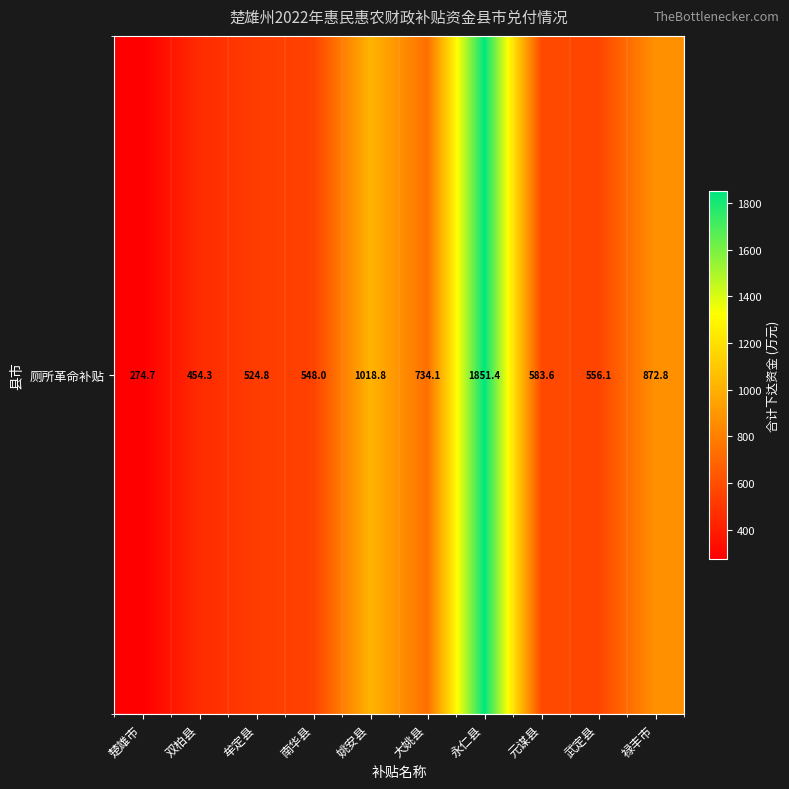

What is the greatest value displayed?

1851.4